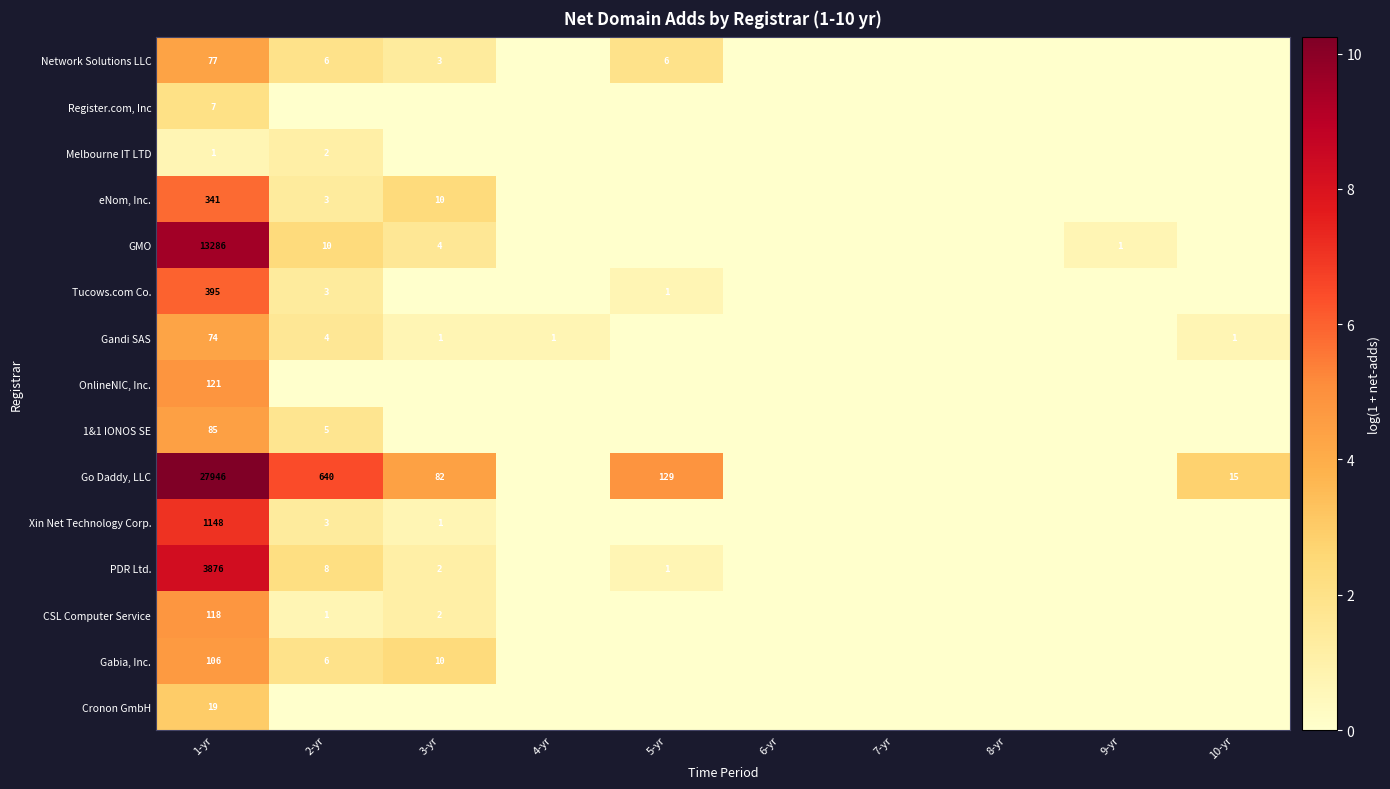

What is the sum of the Gandi SAS values at 2-yr and 1-yr?

78